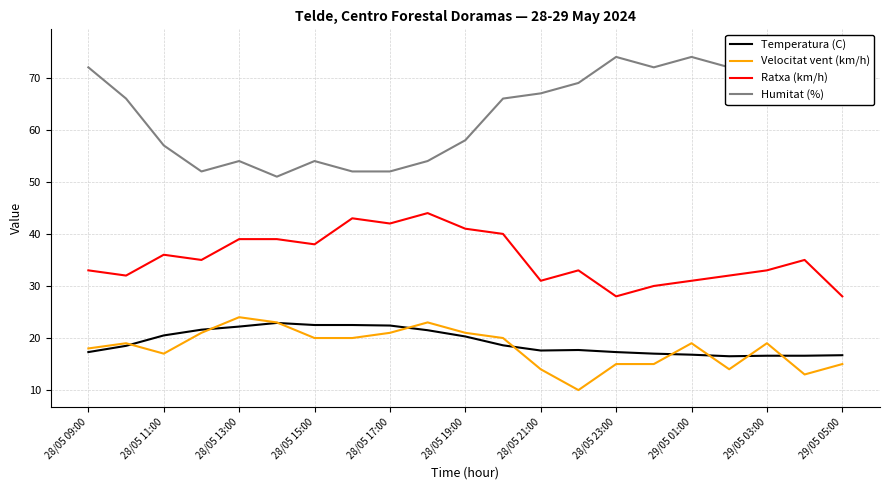

What is the value of the Velocitat vent (km/h) point at the 11th from the left?

21.0